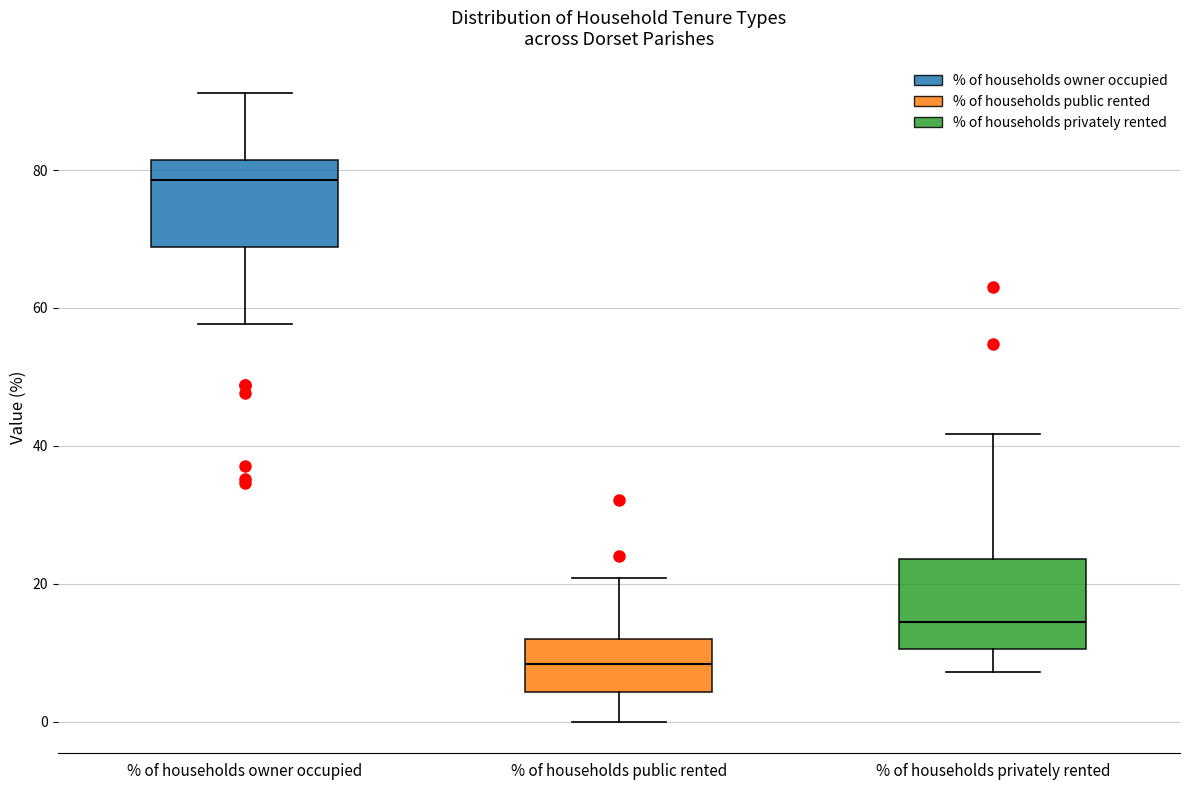

Reading left to right, transcribe this box plot: for each box, give where its median line is, the range the box spans, and where its two whiskers end, as read against the y-axis. The values are not printed on the chart, so give them approximately, as read against the axis.

% of households owner occupied: median 78, box 68 to 82, whiskers 58 to 92
% of households public rented: median 8, box 4 to 12, whiskers 0 to 20
% of households privately rented: median 14, box 10 to 24, whiskers 8 to 42